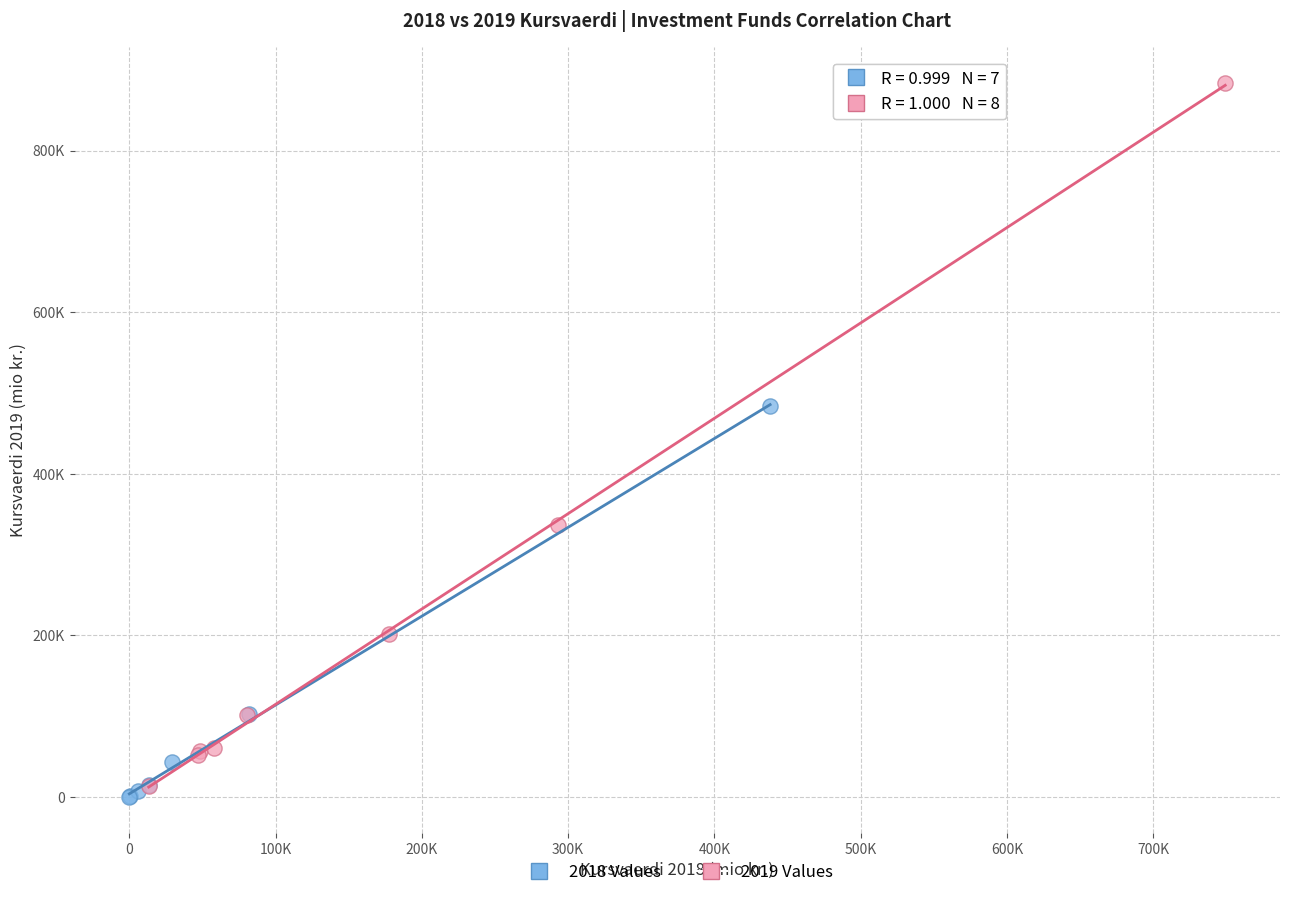

Which series contains the highest Y value?

2019 Values